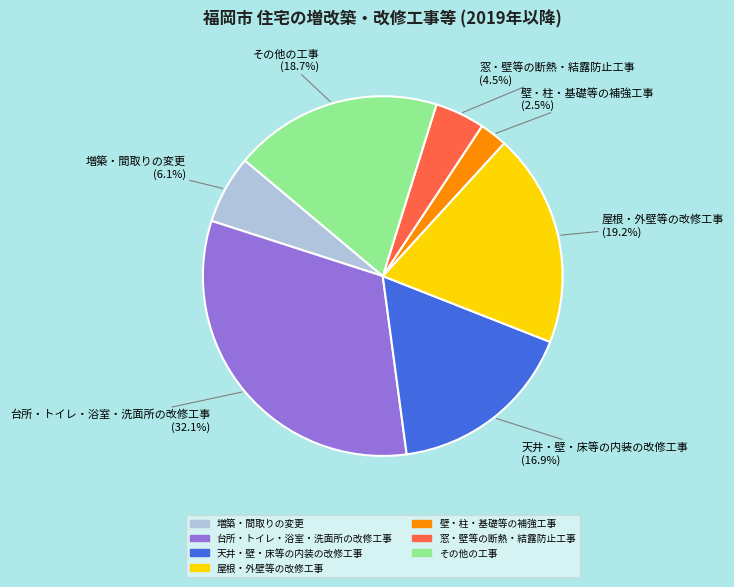

What is the smallest slice in the pie chart?

壁・柱・基礎等の補強工事